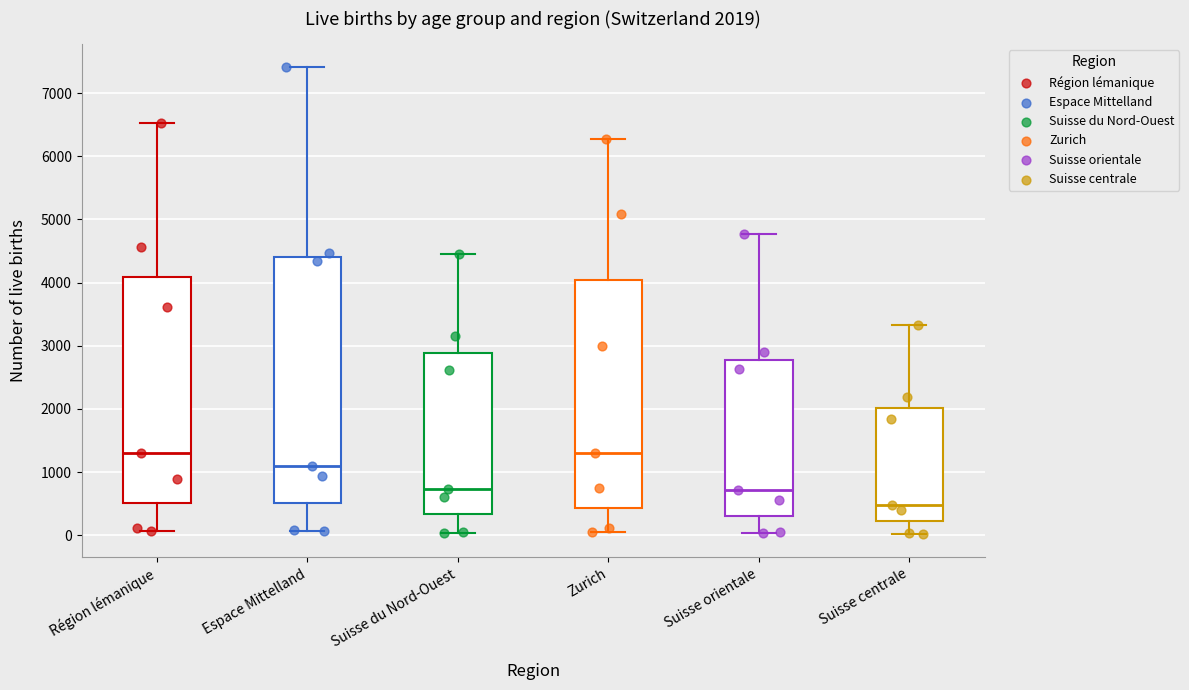

Which box is the tallest, from its lower edge to its upper edge?

Espace Mittelland